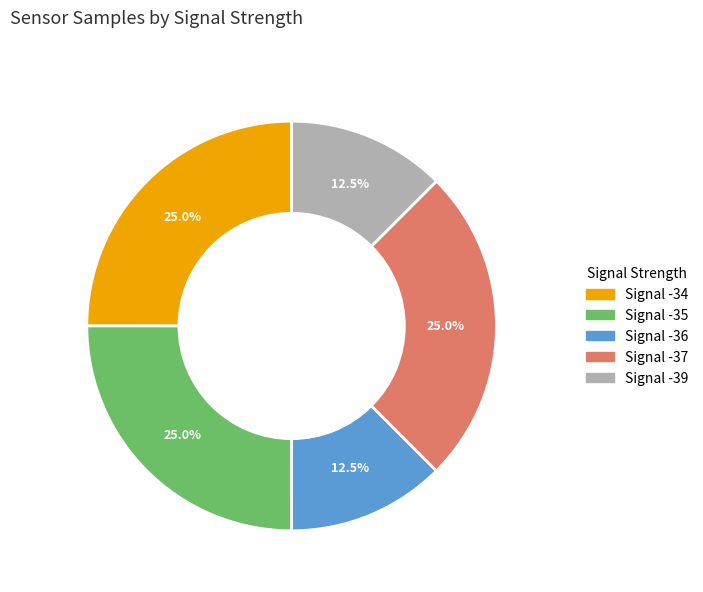

Which has a higher value, Signal -39 or Signal -34?

Signal -34